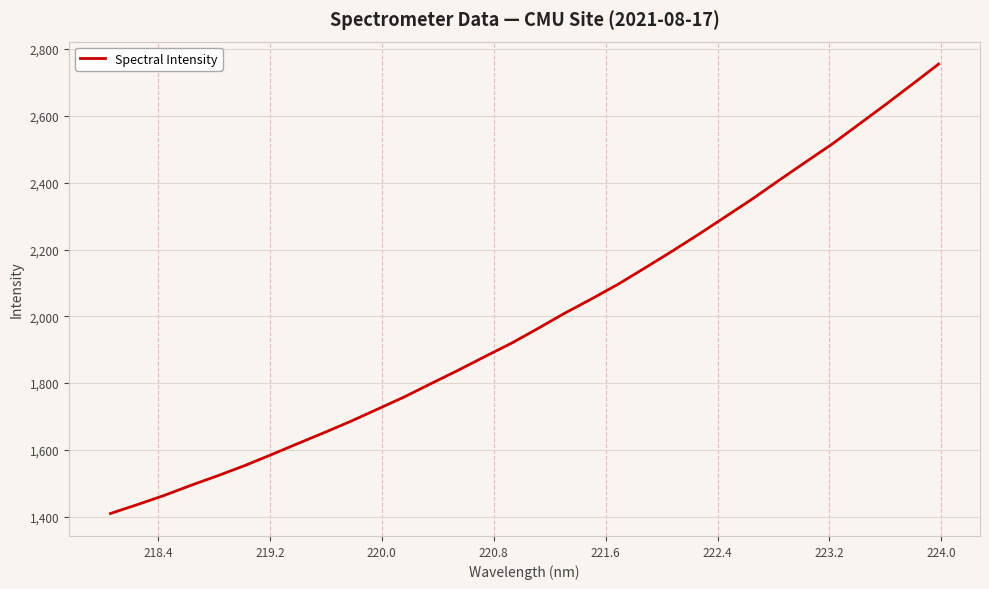

What is the greatest value displayed?

2755.1